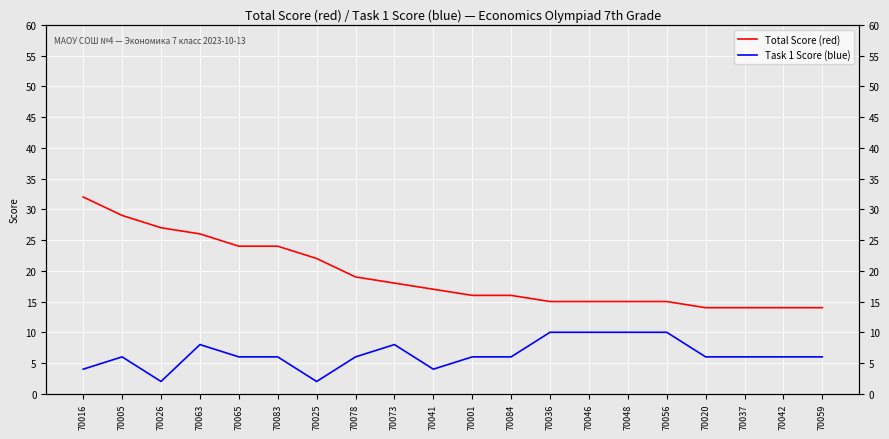

The Total Score (red) series shows 37 at 70026. True or false?

False